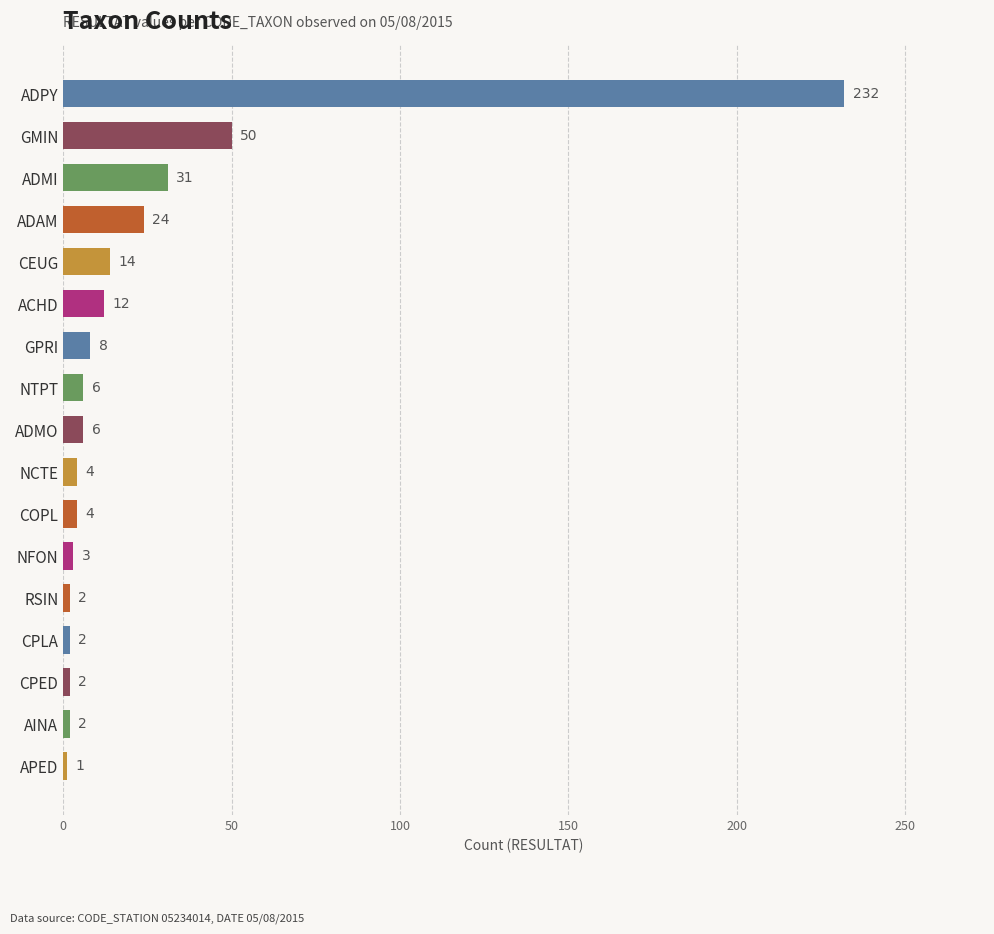

What is the sum of all values?

403